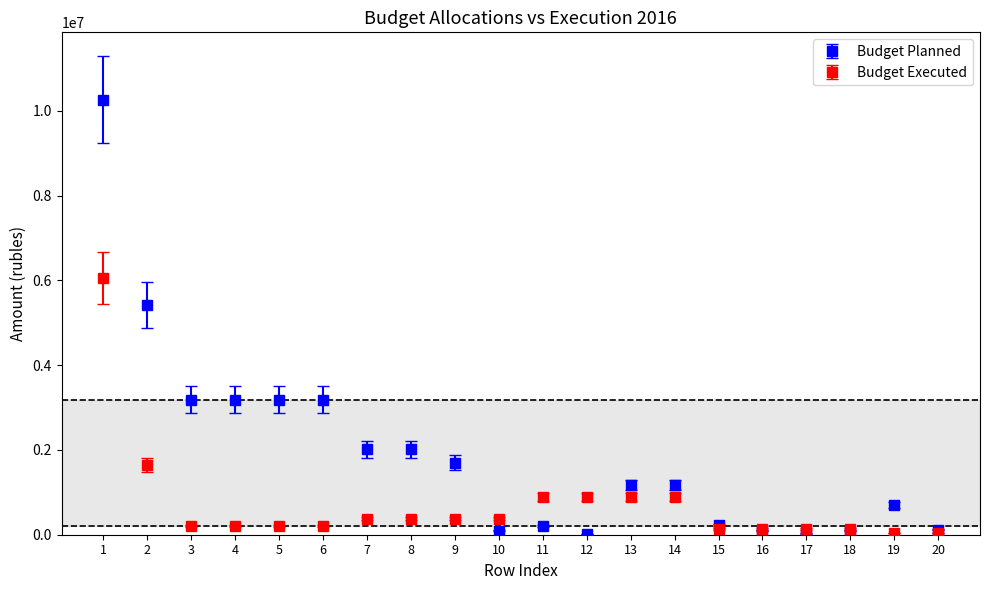

Which series has the widest spread of values?

Budget Planned